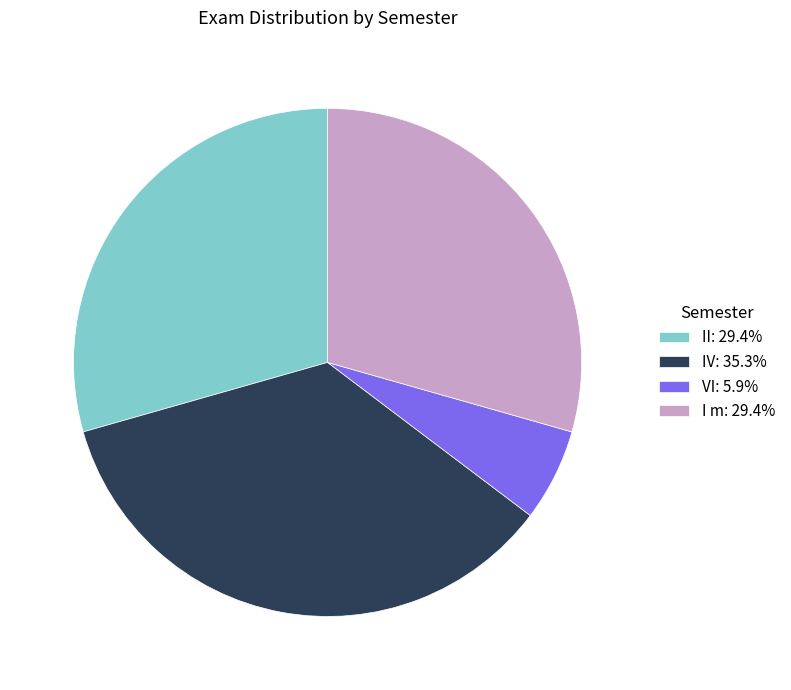

Combined, do I m: 29.4% and VI: 5.9% account for over 50%?

No